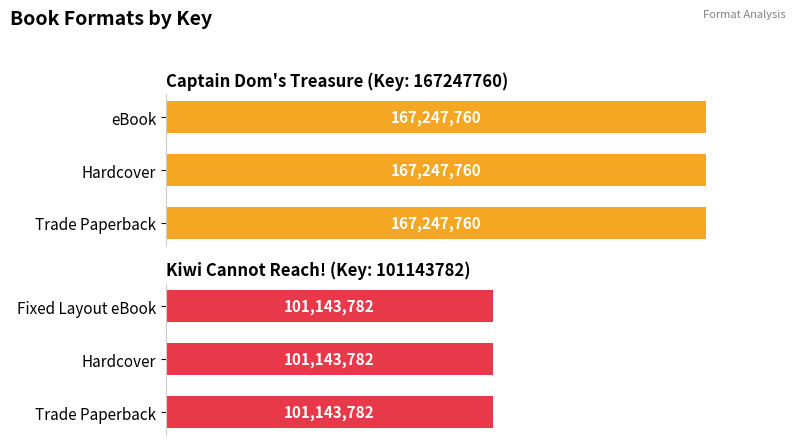

Rank the categories by value from lowest to highest.

Trade Paperback, Hardcover, Fixed Layout eBook, Trade Paperback, Hardcover, eBook